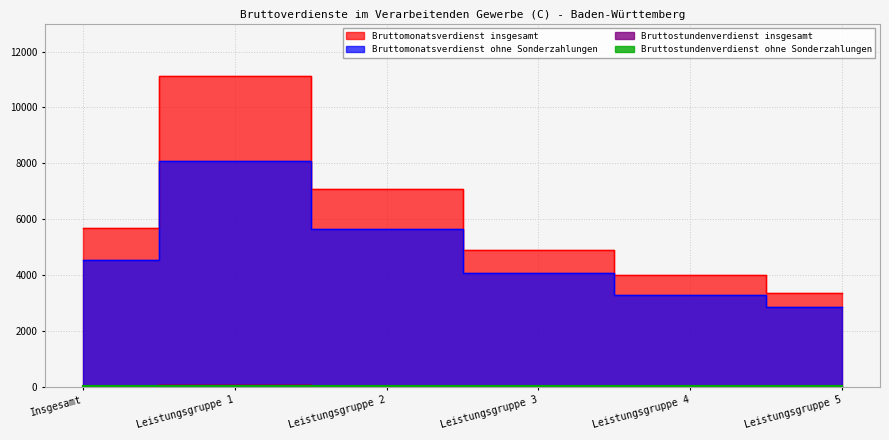

Which series has the largest total across all categories?

Bruttomonatsverdienst insgesamt